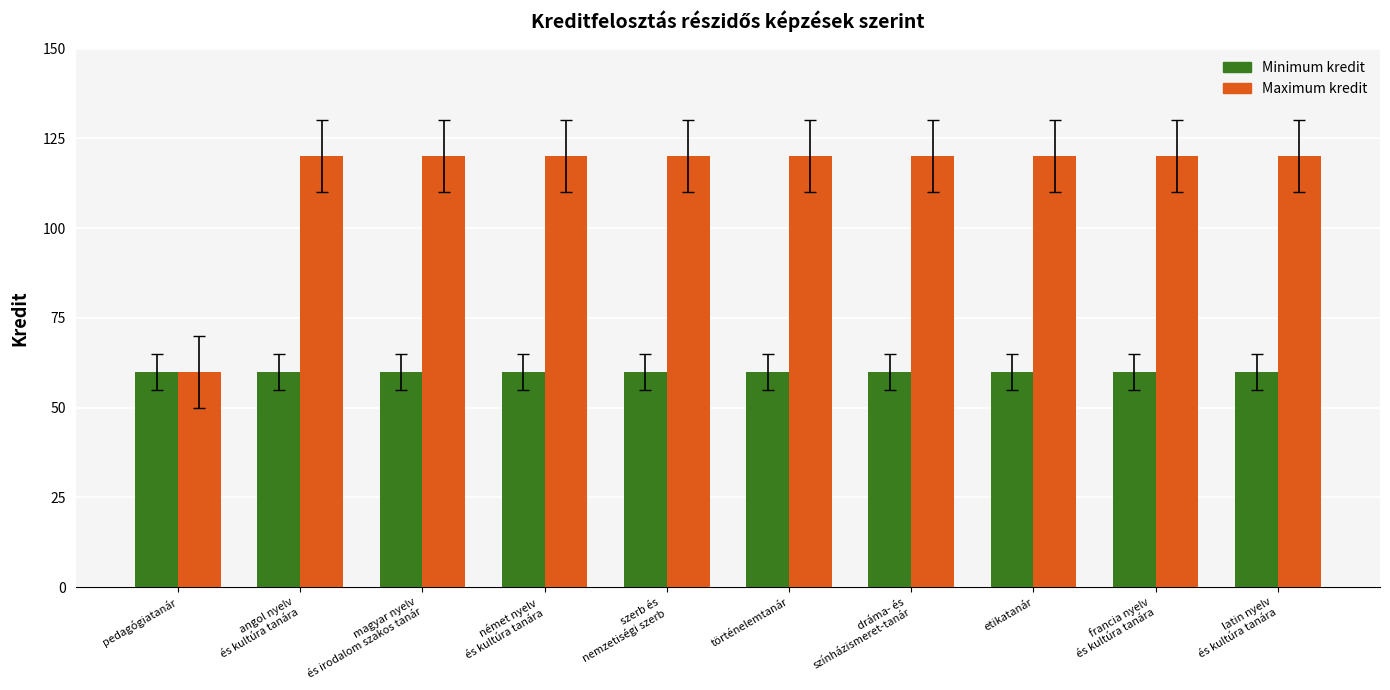

List the series in order of their peak value, highest first.

Maximum kredit, Minimum kredit